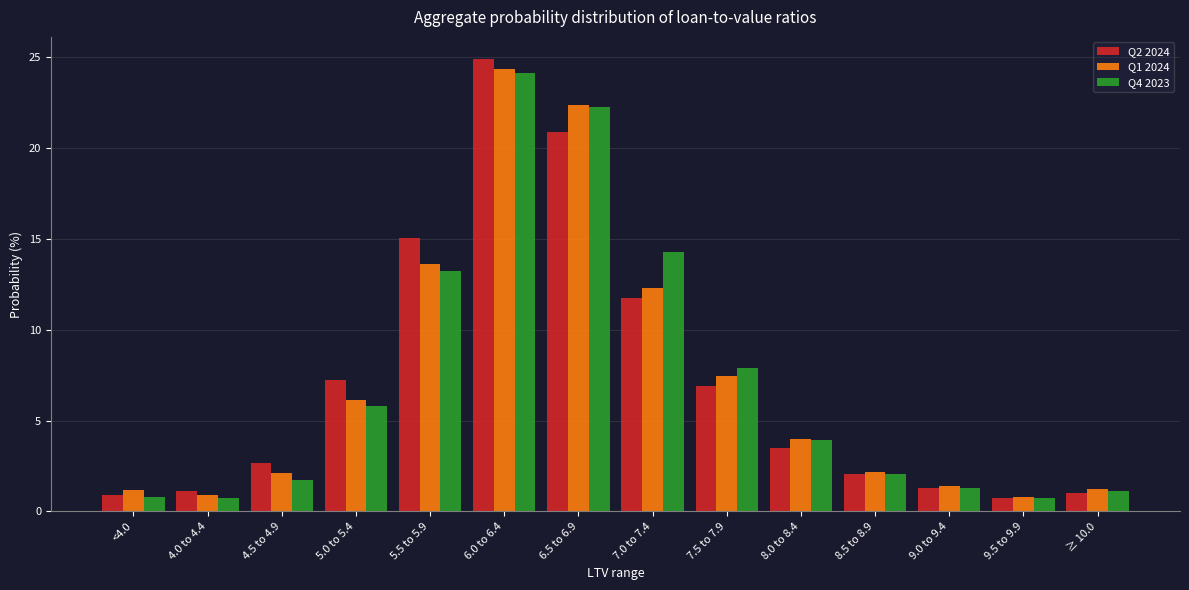

Between <4.0 and 6.5 to 6.9, which series saw the biggest shift?

Q4 2023